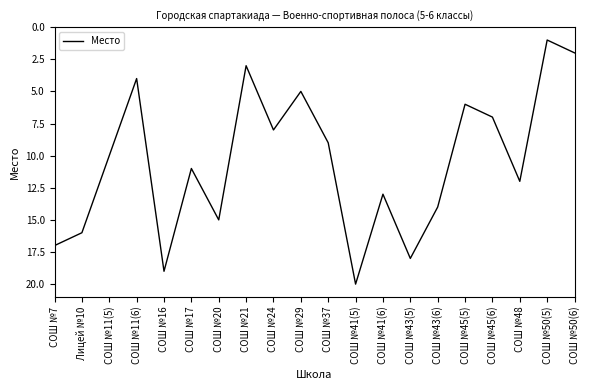

Count the number of data series in this chart.

1